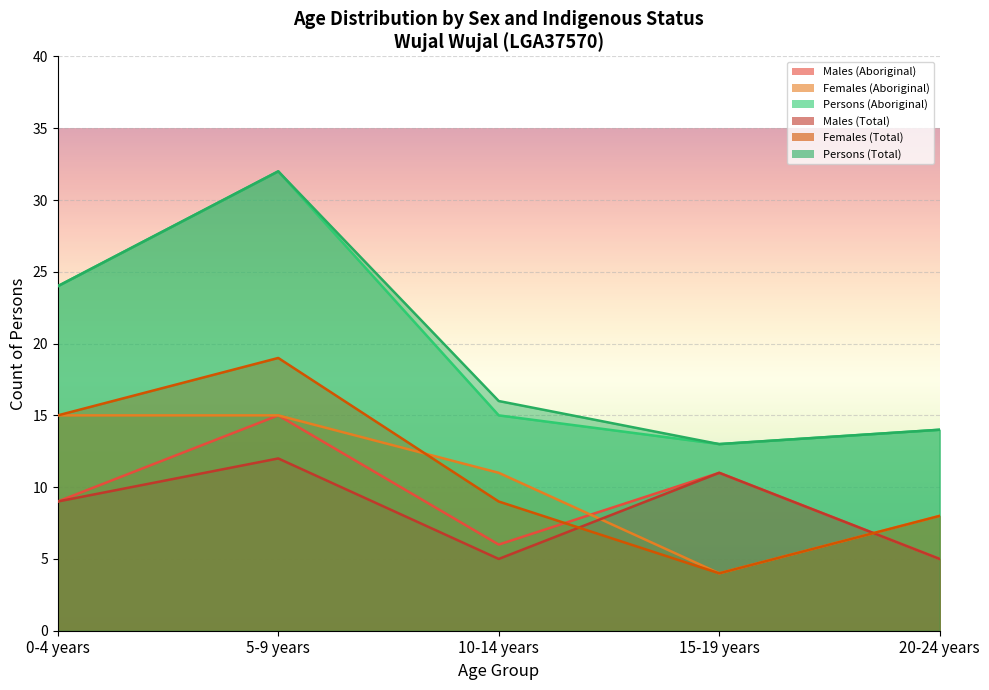

What is the difference between the Females (Aboriginal) values at 20-24 years and 10-14 years?

3